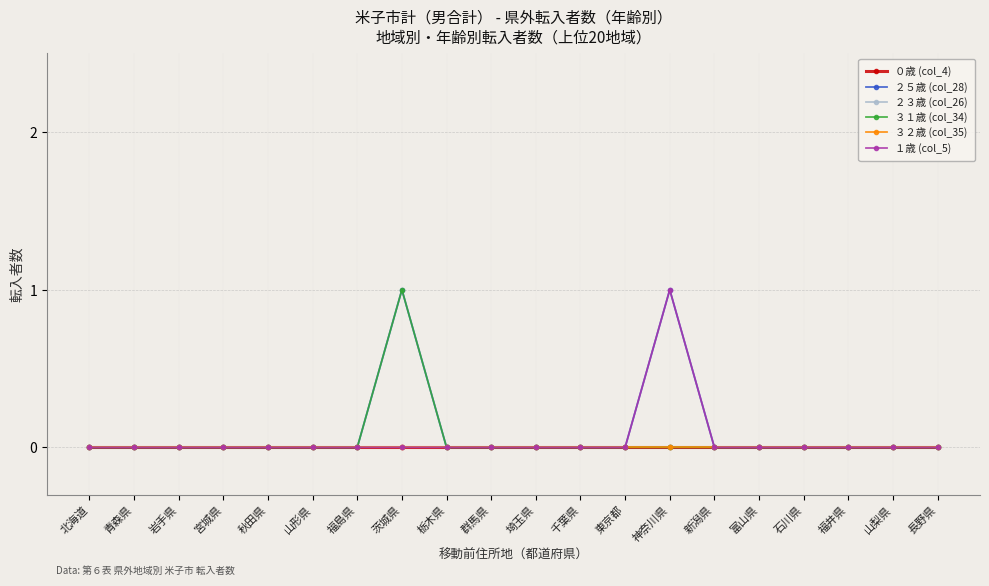

Which has a higher value, 神奈川県 or 富山県?

神奈川県